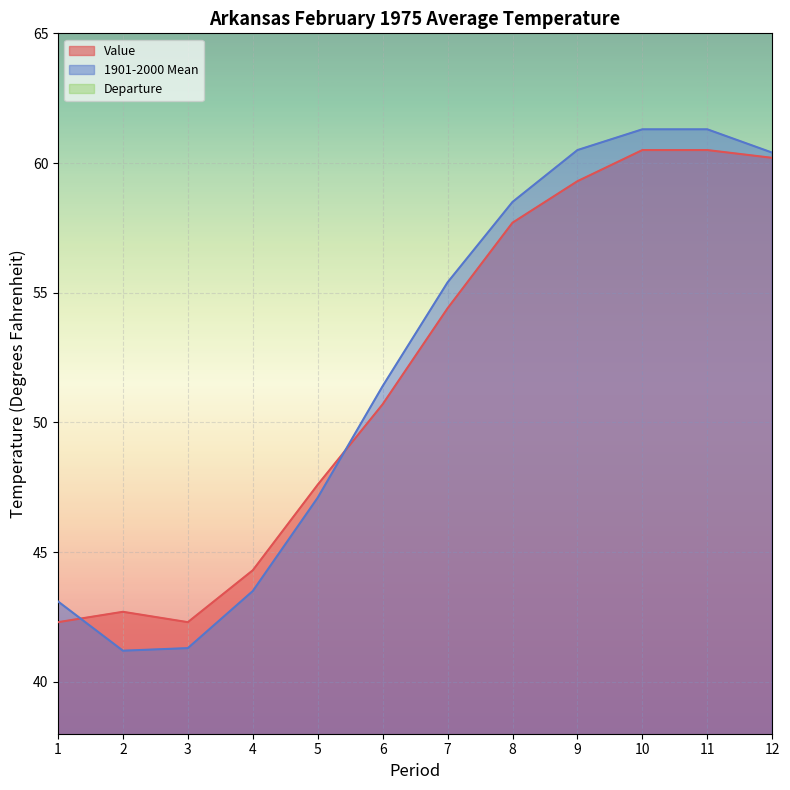

Where is 1901-2000 Mean nearest to the value 51?

6